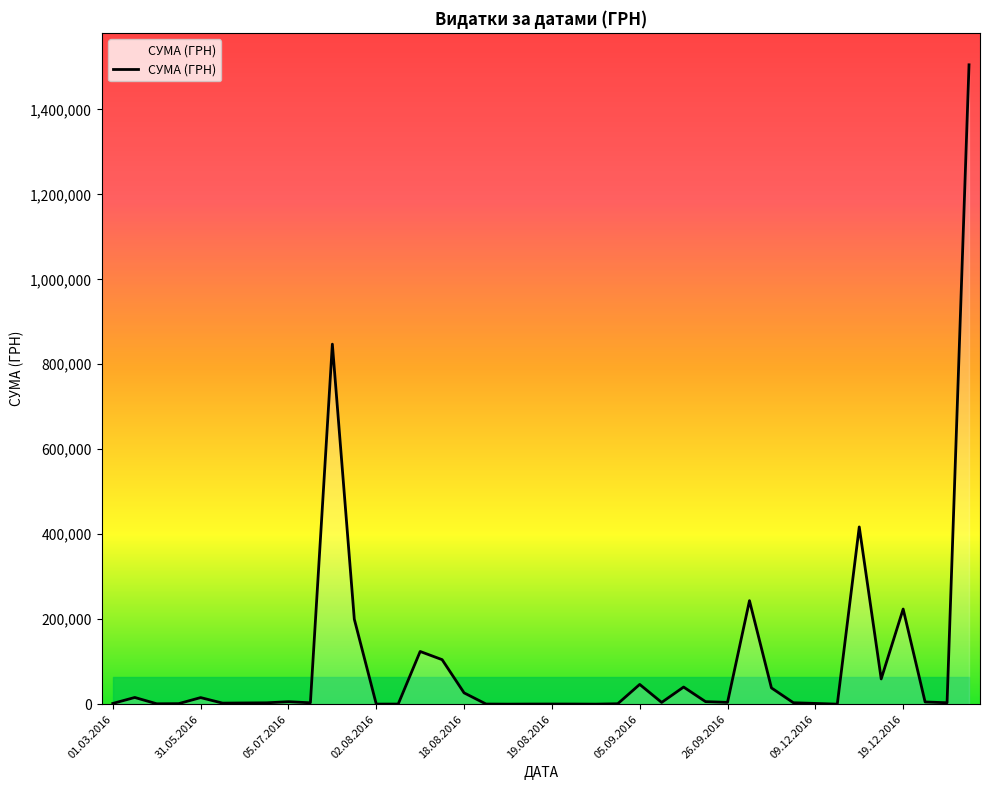

What is the difference between the maximum and minimum values?

1504923.4